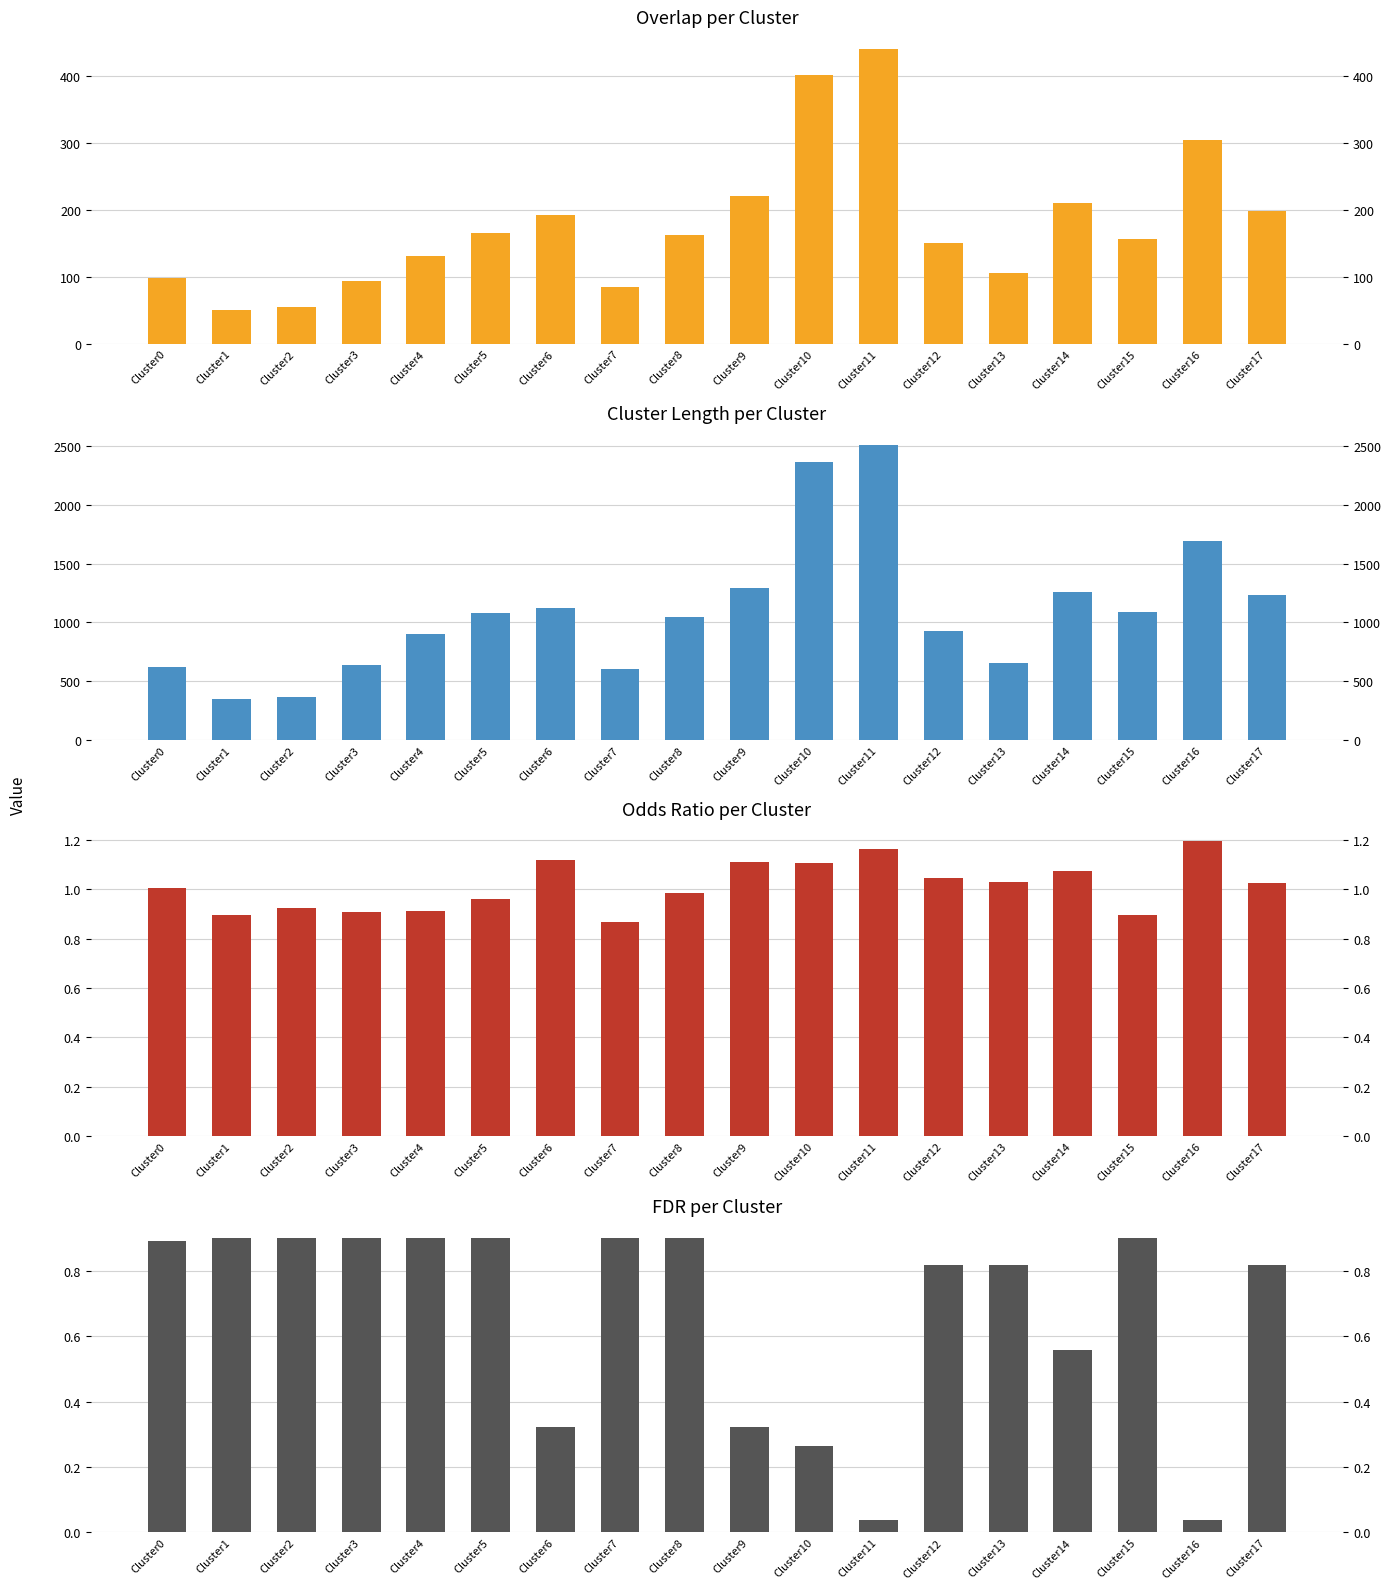

At which category is the sum across all series the highest?

Cluster11